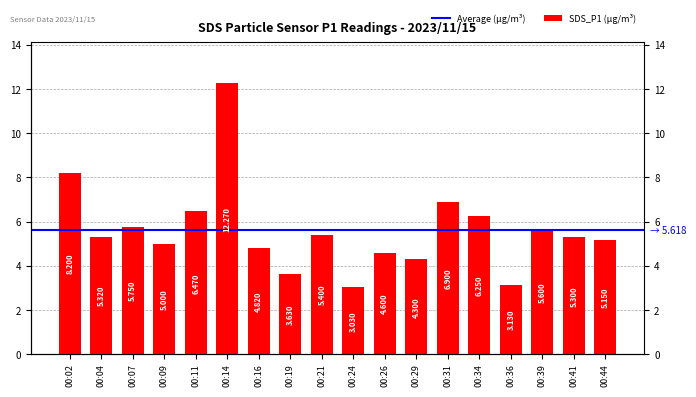

Are the bars horizontal?

No